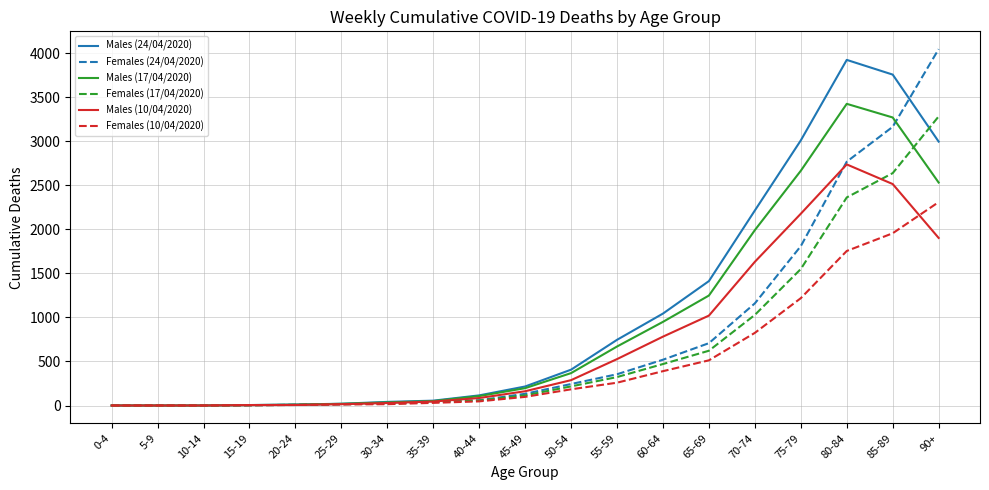

What is the difference between the Males (24/04/2020) values at 90+ and 25-29?

2977